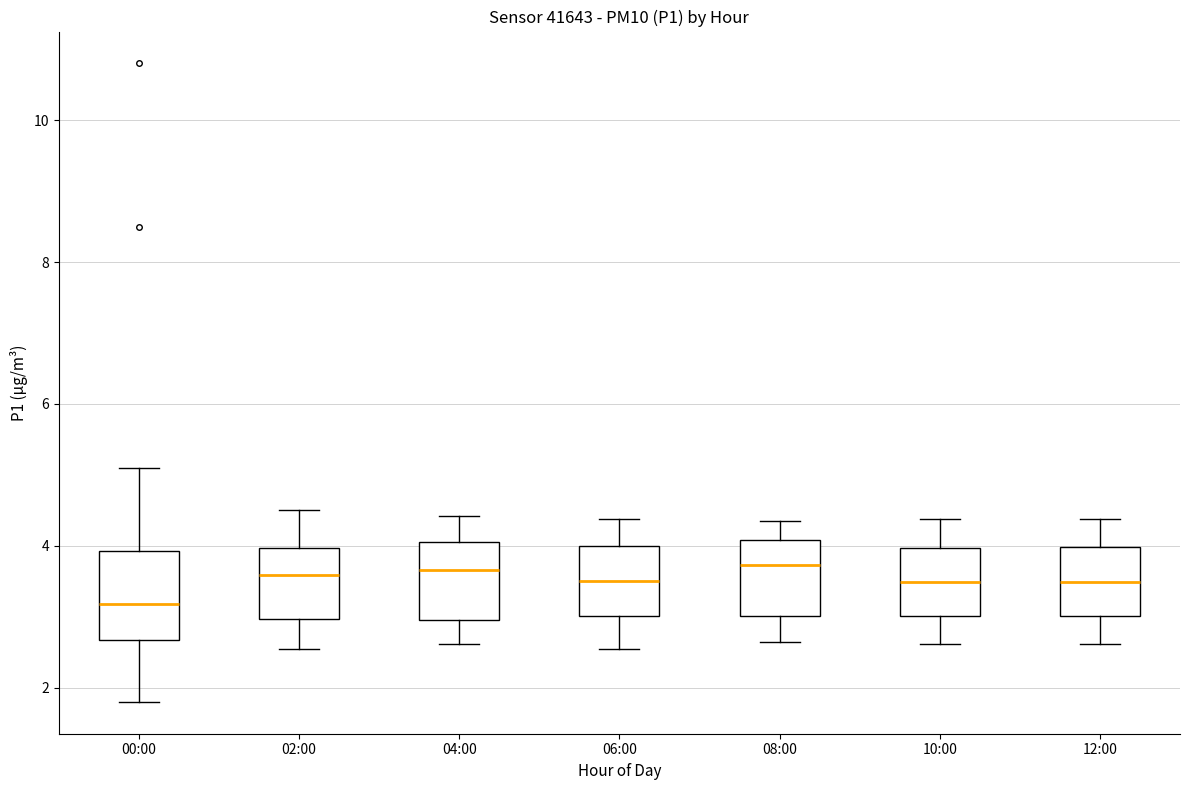

Reading left to right, read every box against the y-axis: the position of its median line, the range the box covers, and the ends of its whiskers. The values are not printed on the chart, so give them approximately, as read against the axis.

00:00: median 3.2, box 2.6 to 4.0, whiskers 1.8 to 5.2
02:00: median 3.6, box 3.0 to 4.0, whiskers 2.6 to 4.6
04:00: median 3.6, box 3.0 to 4.0, whiskers 2.6 to 4.4
06:00: median 3.6, box 3.0 to 4.0, whiskers 2.6 to 4.4
08:00: median 3.8, box 3.0 to 4.0, whiskers 2.6 to 4.4
10:00: median 3.4, box 3.0 to 4.0, whiskers 2.6 to 4.4
12:00: median 3.4, box 3.0 to 4.0, whiskers 2.6 to 4.4